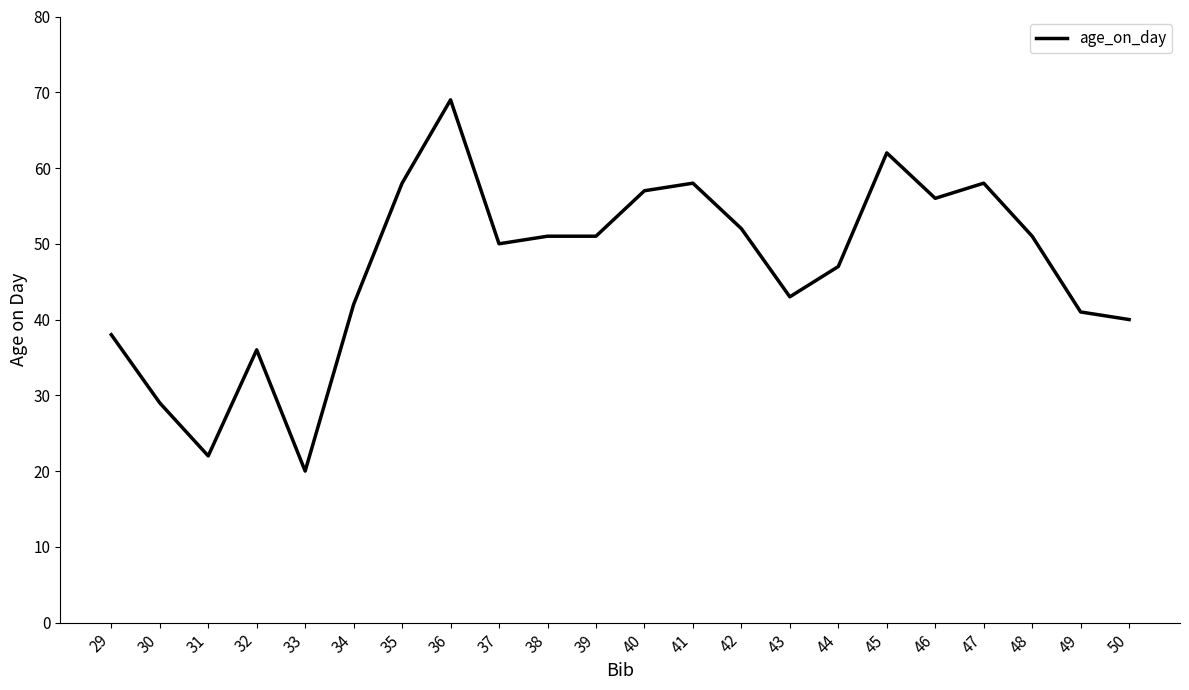

Where does the data first go above 51?

35